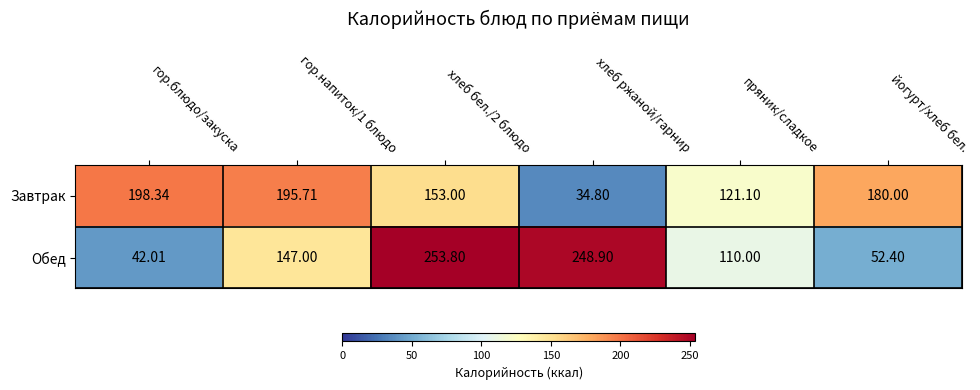

How many data points does each series have?

6